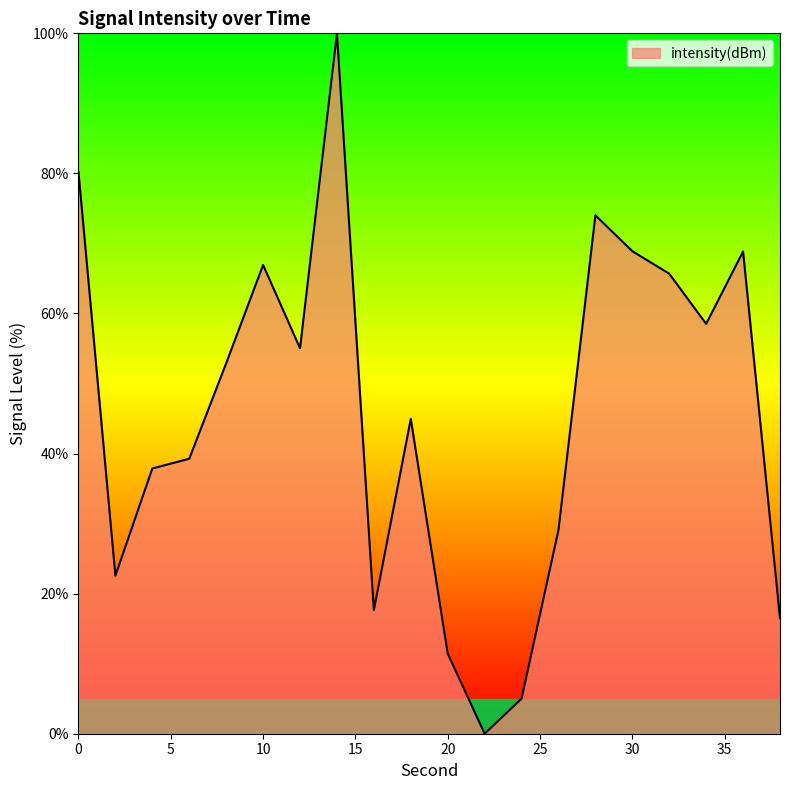

What is the greatest value displayed?

100.0